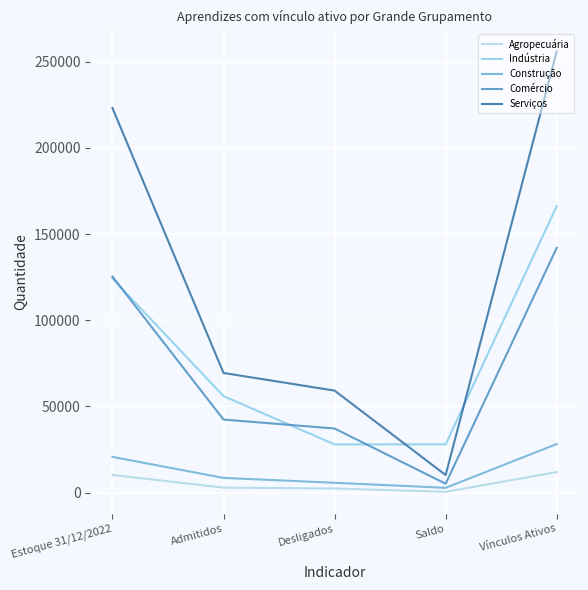

List the series in order of their peak value, lowest first.

Agropecuária, Construção, Comércio, Indústria, Serviços